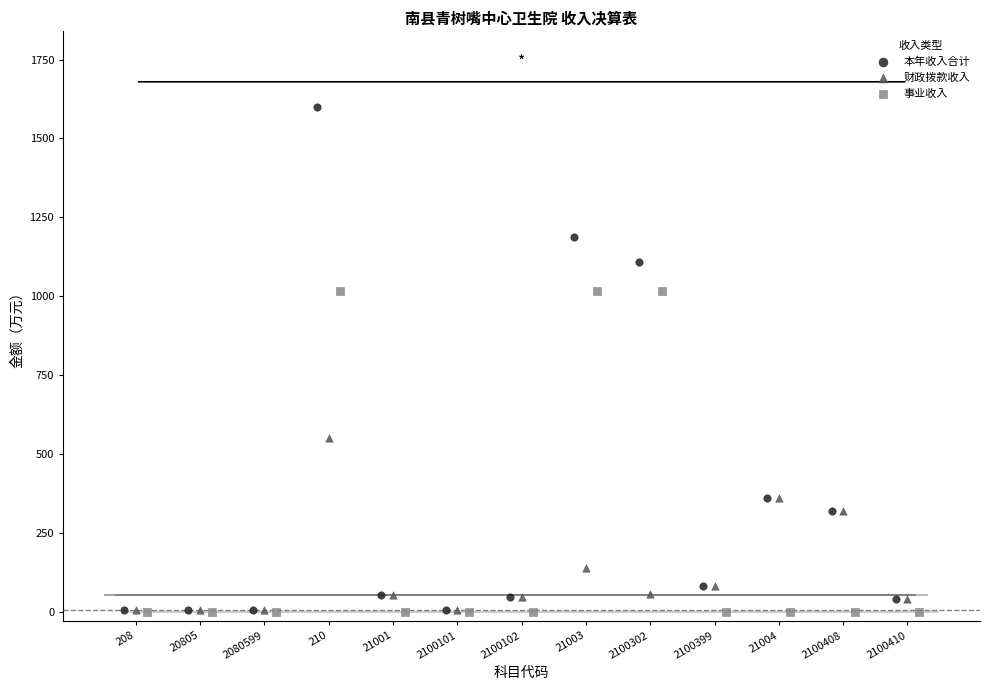

Which series has the largest Y range (max minus min)?

本年收入合计